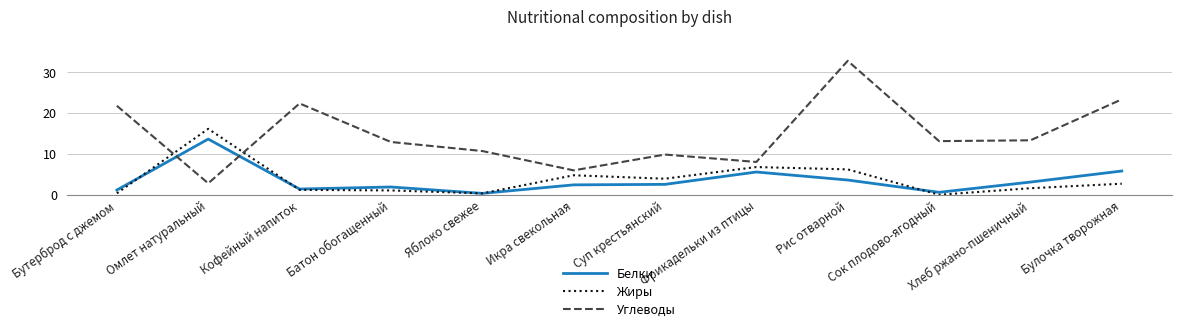

Which category has the highest value in the Белки series?

Омлет натуральный